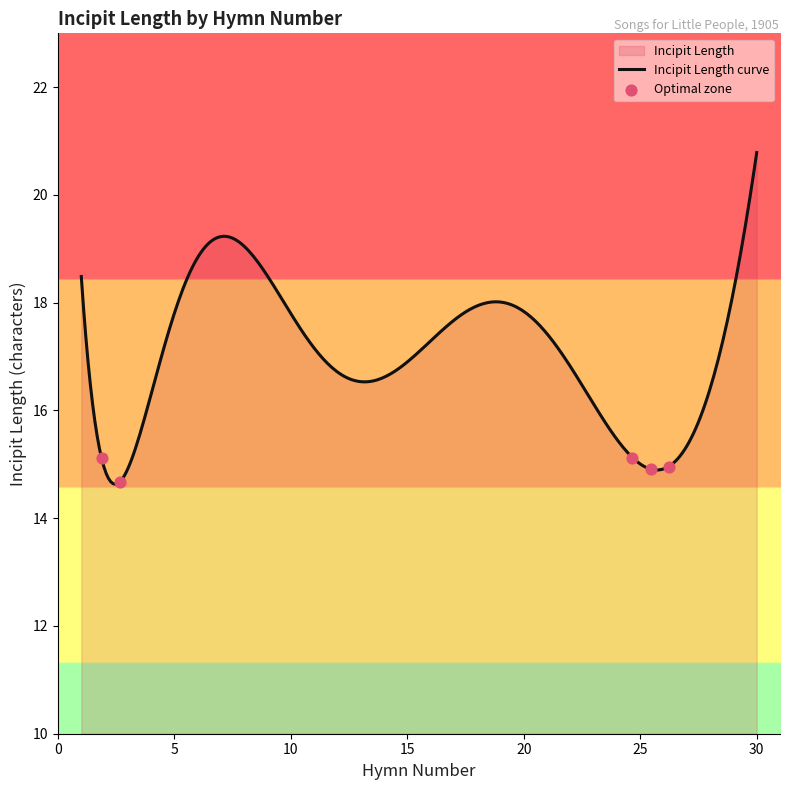

What is the difference between the maximum and minimum values?

6.2